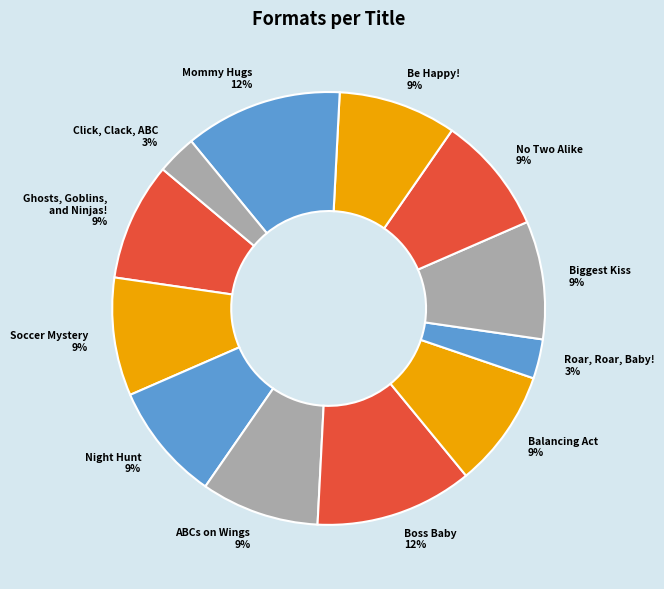

Is there any slice that represents more than half of the pie?

No